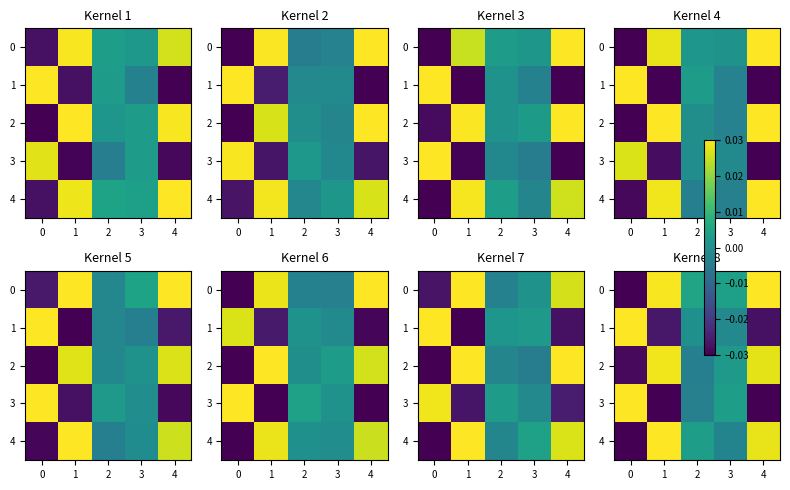

The 2 series shows 0.0 at 3. True or false?

True